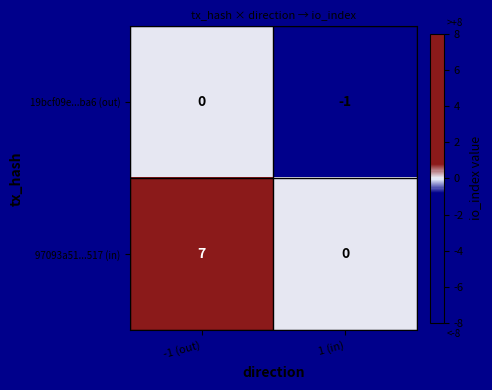

Which series has the largest total across all categories?

97093a51...517 (in)